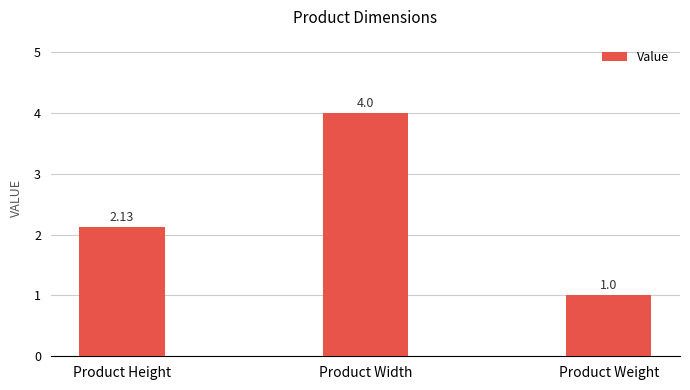

What is the difference between the values at Product Height and Product Weight?

1.1